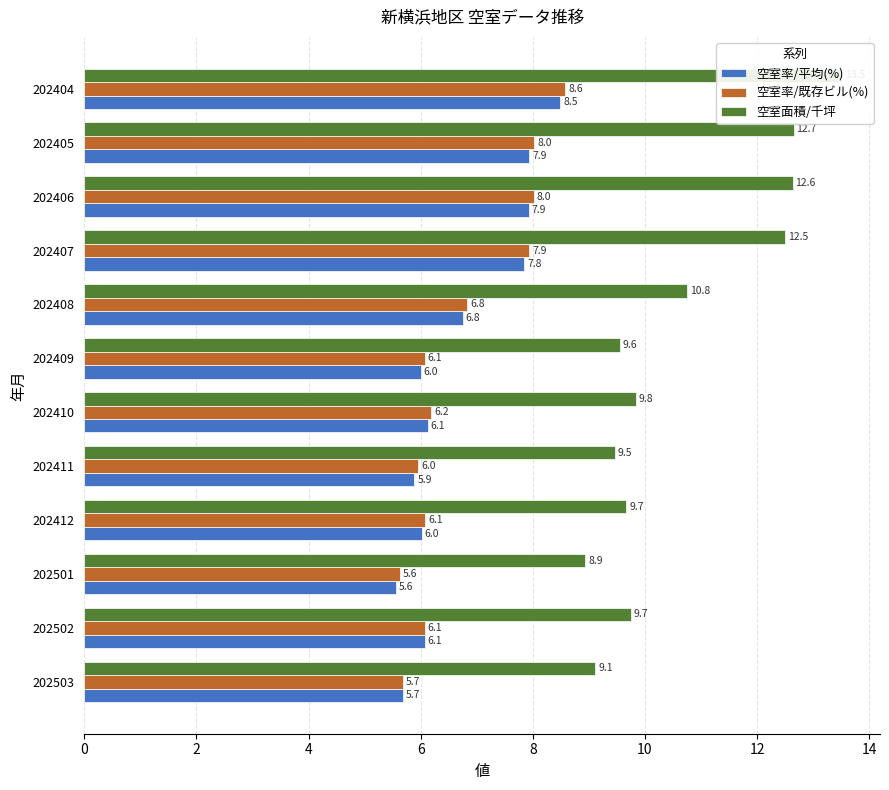

At how many categories does at least one series exceed 8?

12